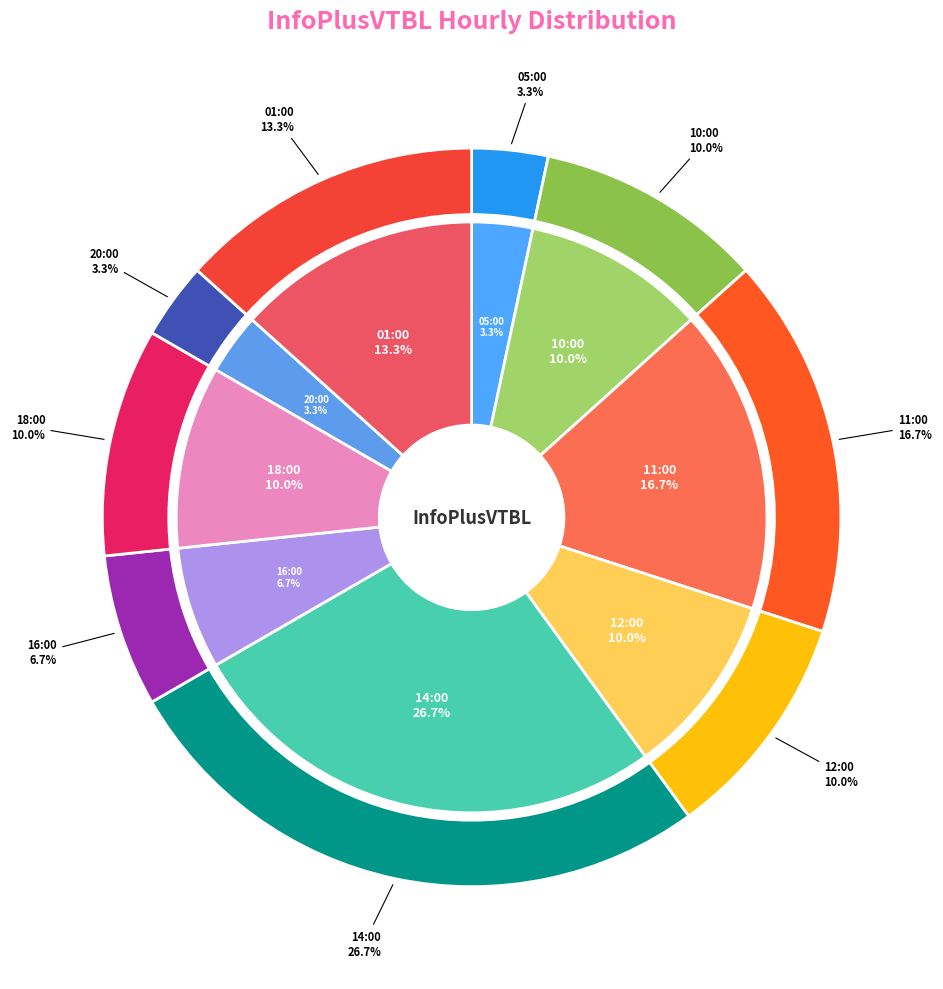

Count the number of slices in the pie.

9